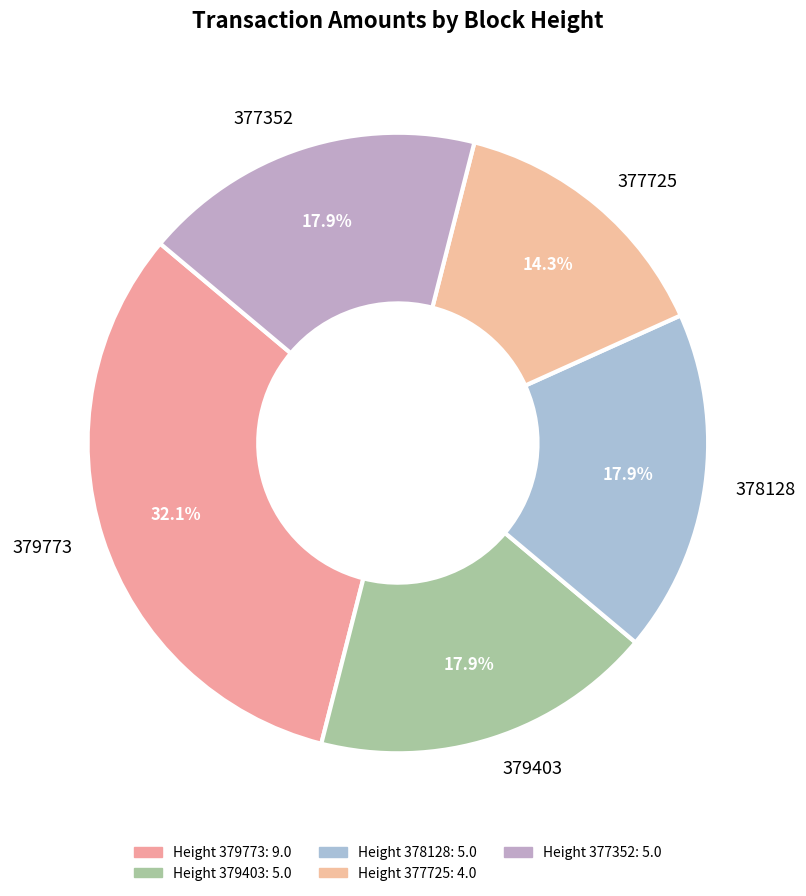

Is the sum of 379773 and 377725 greater than half?

No